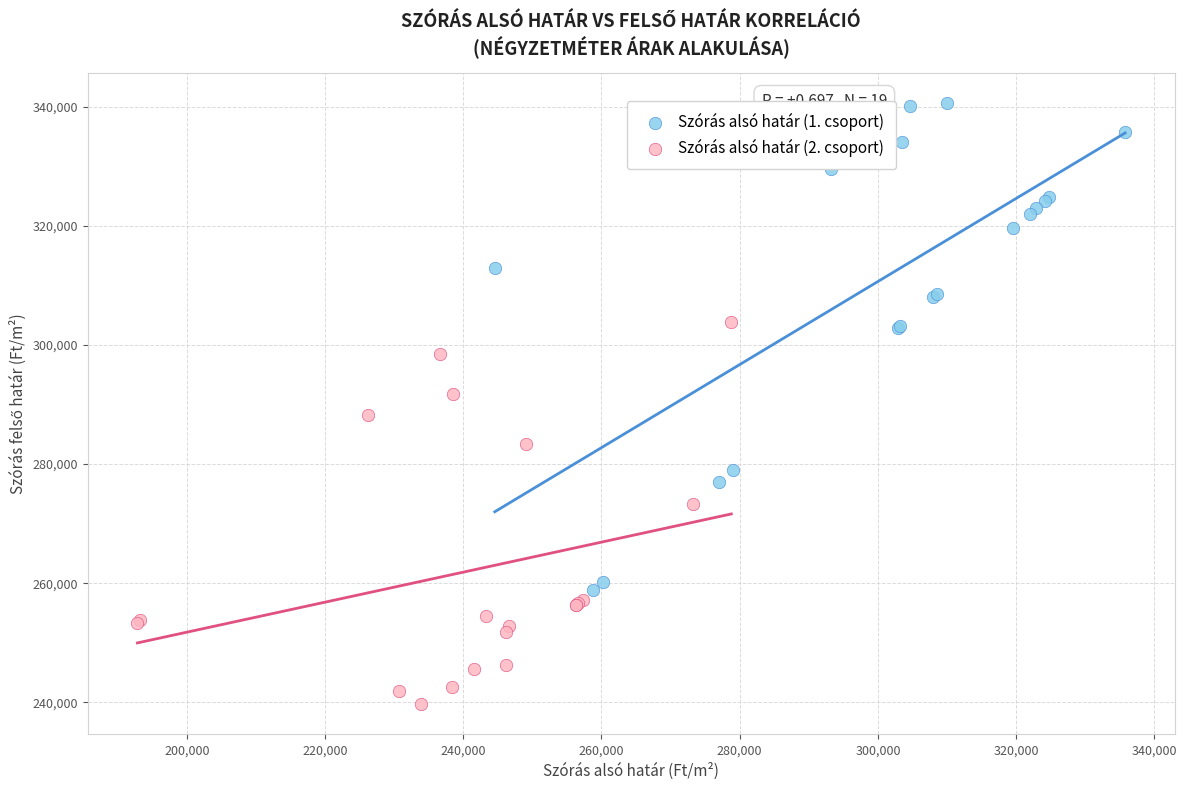

Which series contains the lowest Y value?

Szórás alsó határ (2. csoport)